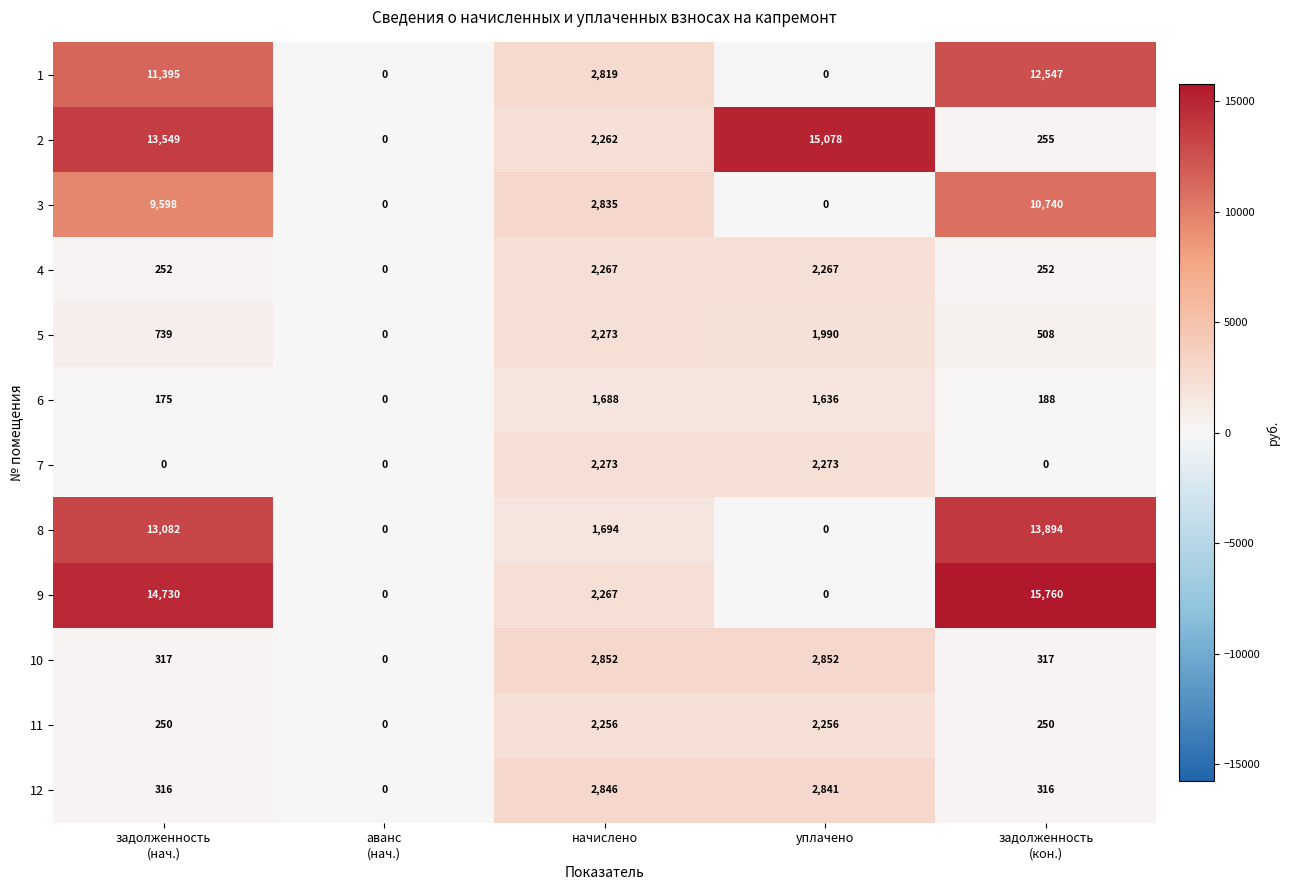

Which series has the largest total across all categories?

9